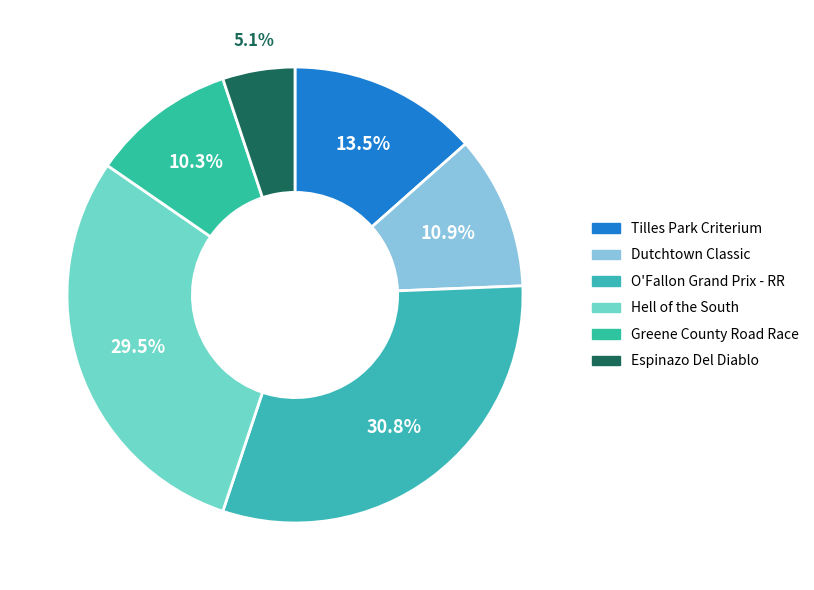

Rank the categories by value from highest to lowest.

O'Fallon Grand Prix - RR, Hell of the South, Tilles Park Criterium, Dutchtown Classic, Greene County Road Race, Espinazo Del Diablo